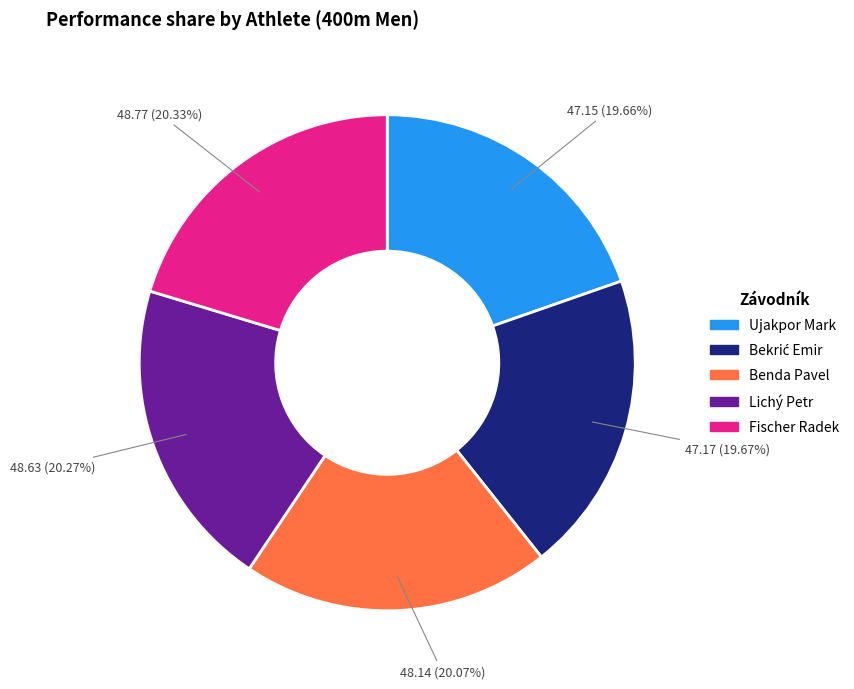

Between Lichý Petr and Ujakpor Mark, which is larger?

Lichý Petr